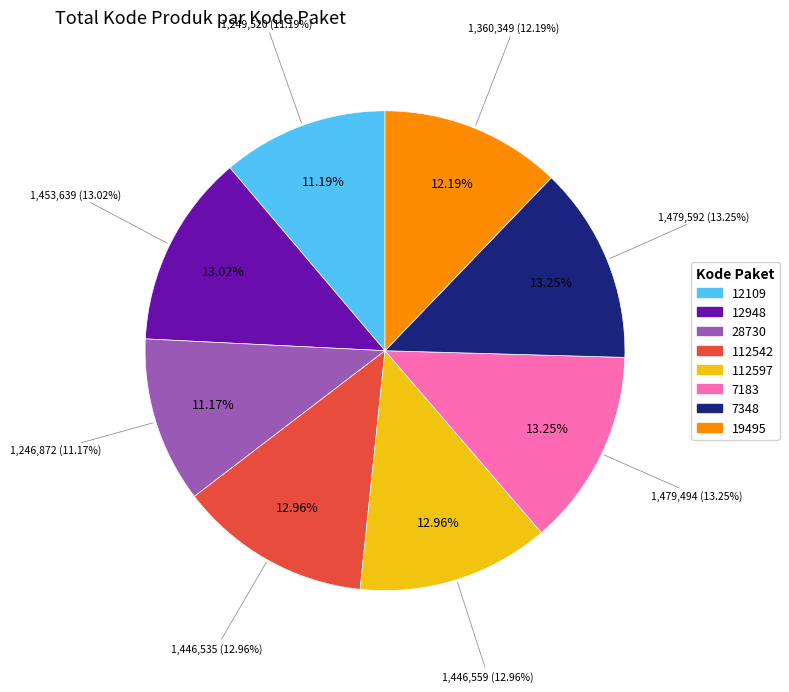

To the nearest percent, what is the difference between the largest and smallest slice percentages?

2%